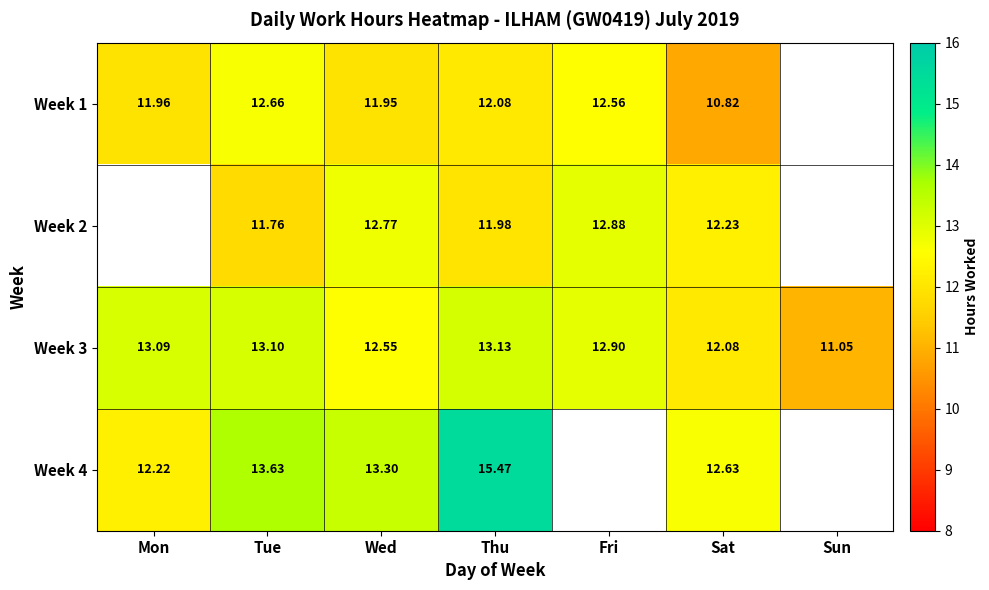

How many data points in Week 3 are less than 12?

1